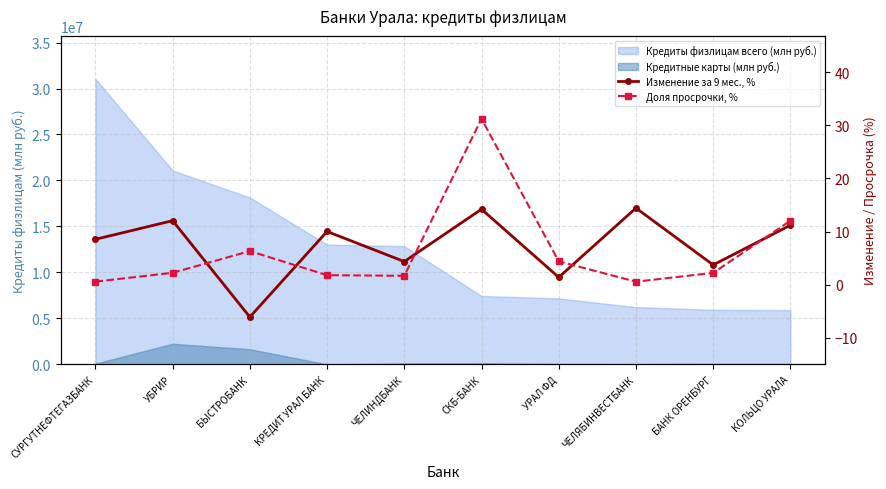

What is the label of the 1st point from the left?

СУРГУТНЕФТЕГАЗБАНК